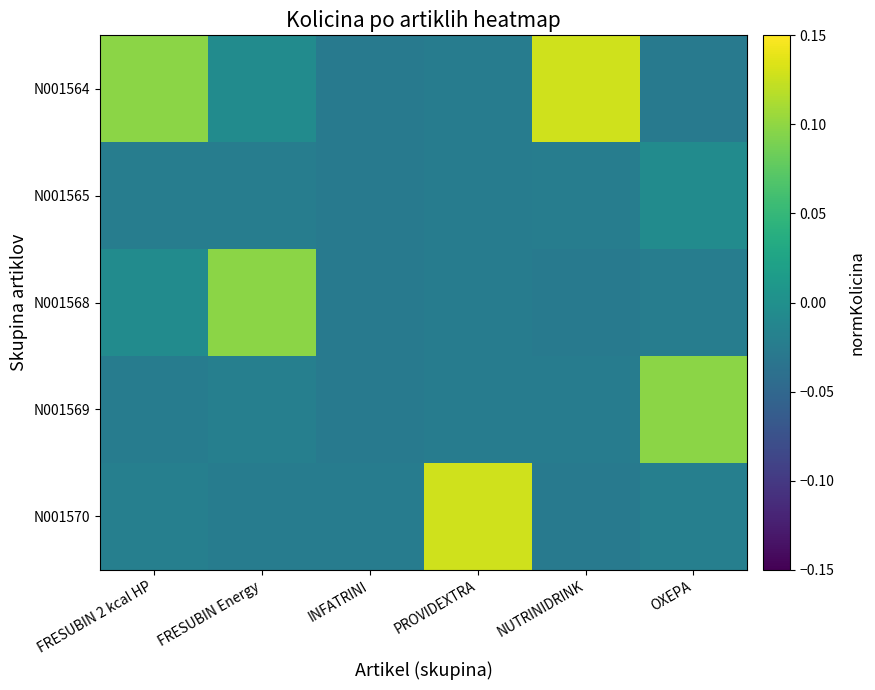

List the series in order of their peak value, lowest first.

N001565, N001568, N001569, N001564, N001570